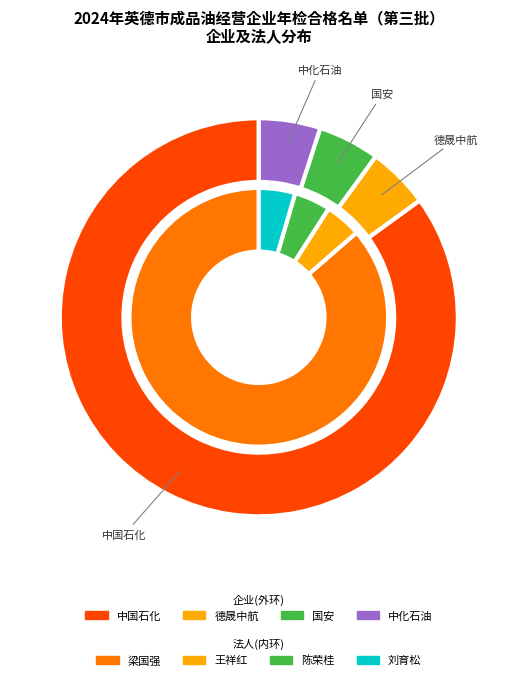

Rank the categories by value from lowest to highest.

王祥红, 陈荣桂, 刘育松, 梁国强